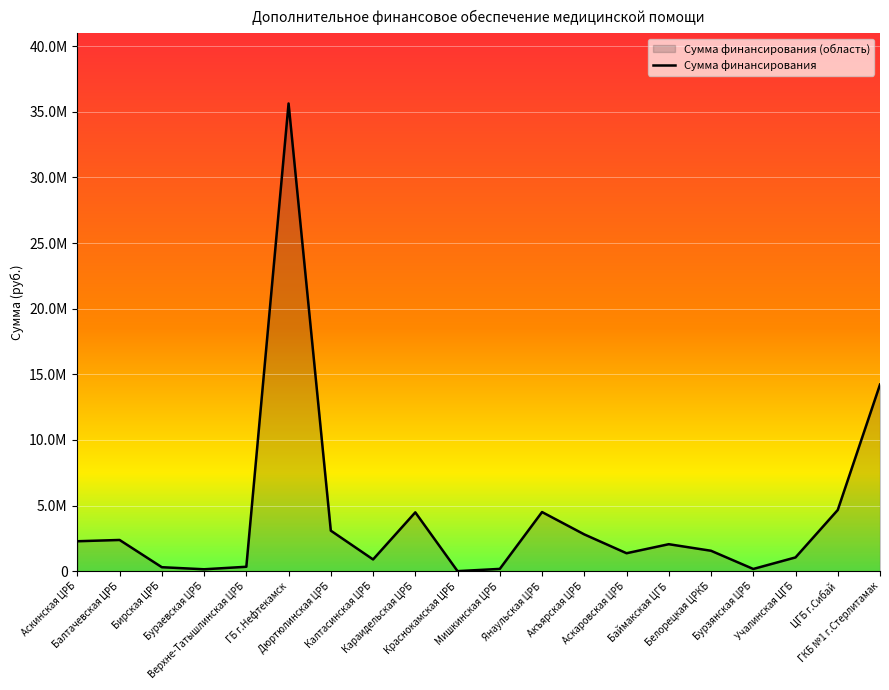

Is it true that the value at Баймакская ЦГБ is 1042319.9?

False